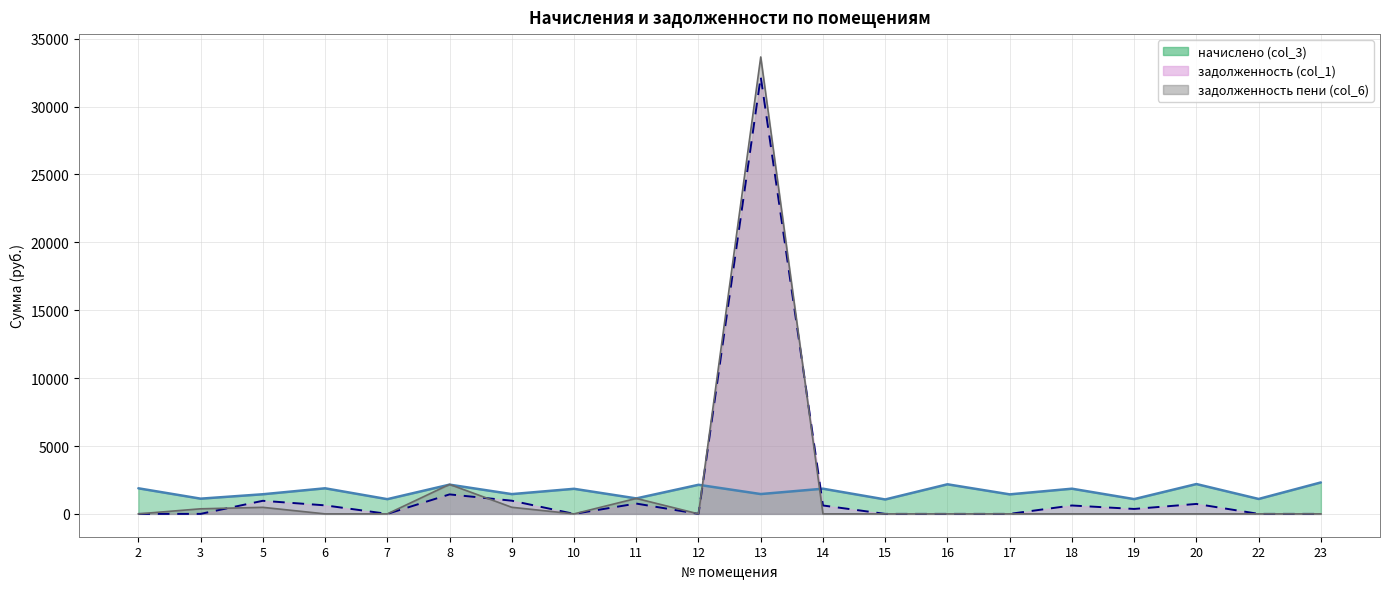

The value of начислено (col_3) at 8 is 569.6. True or false?

False